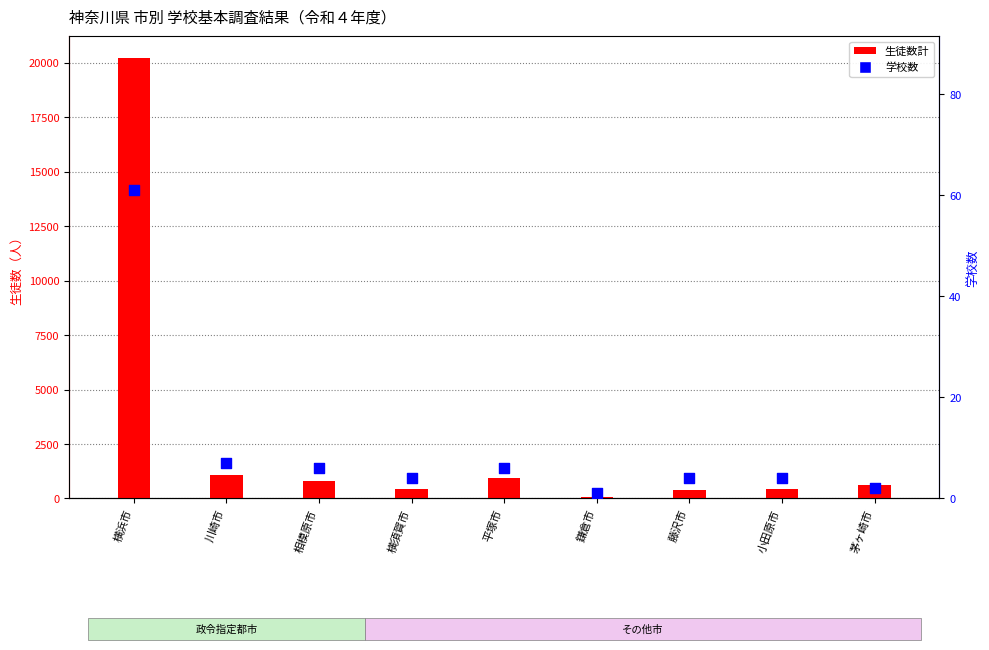

At how many categories does at least one series exceed 1033?

2